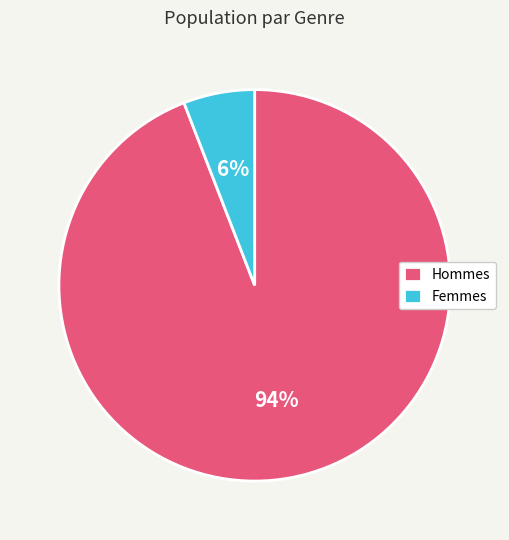

To the nearest percent, what is the average slice percentage?

50%